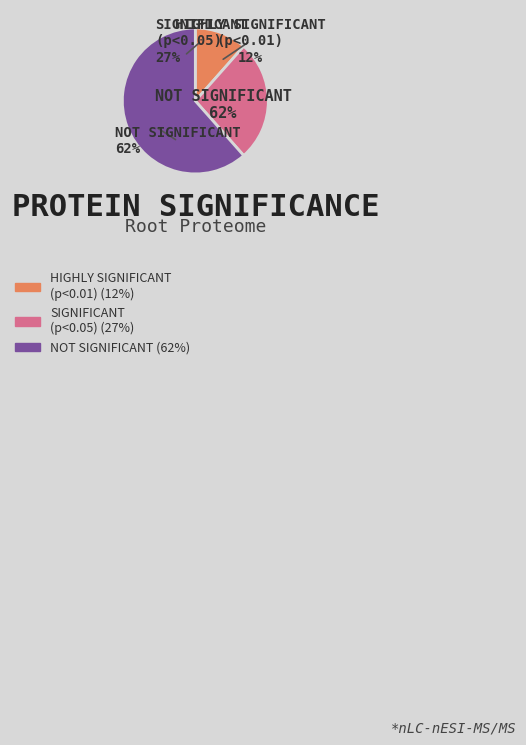

To the nearest percent, what is the average slice percentage?

33%